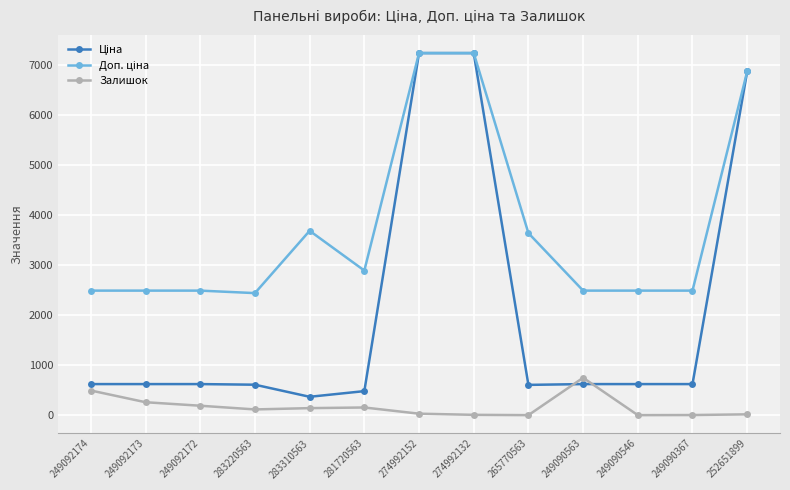

At how many categories does at least one series exceed 3962?

3